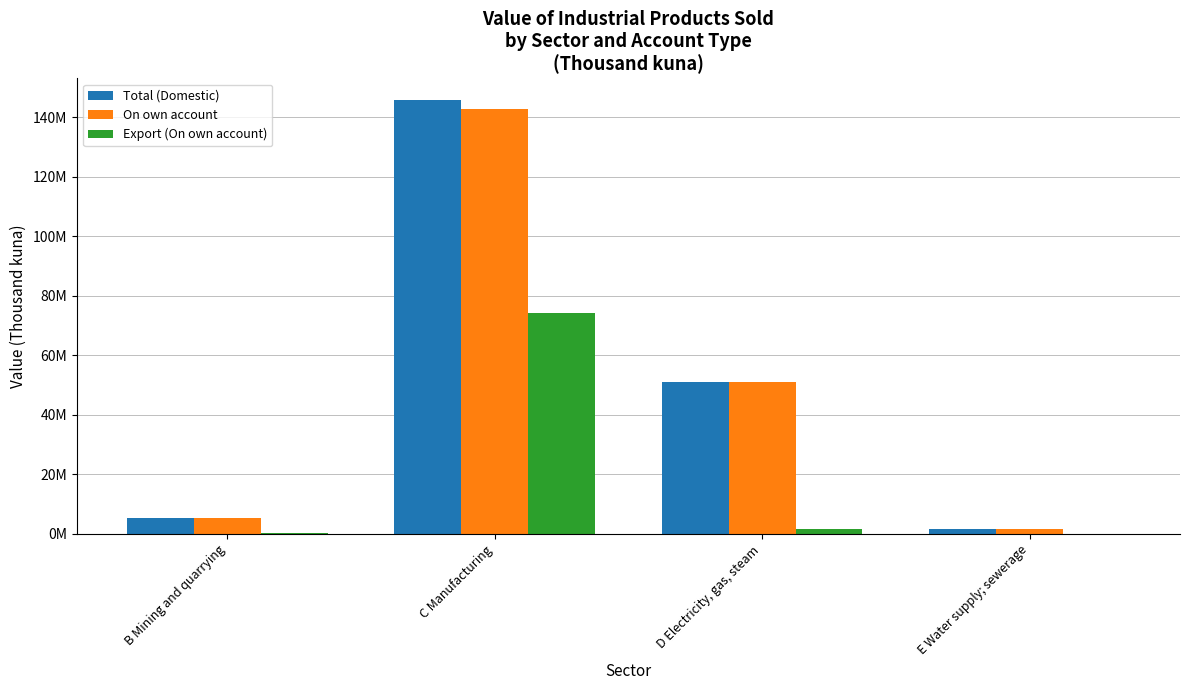

What is the total value across all series at C Manufacturing?

362706651